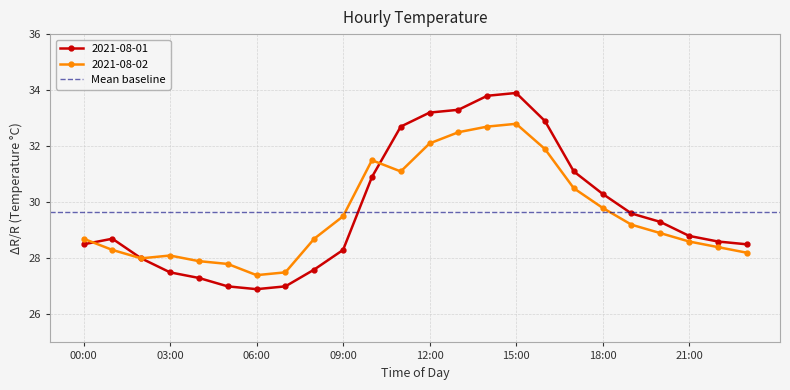

Rank the series at 14:00 from lowest to highest value.

2021-08-02, 2021-08-01